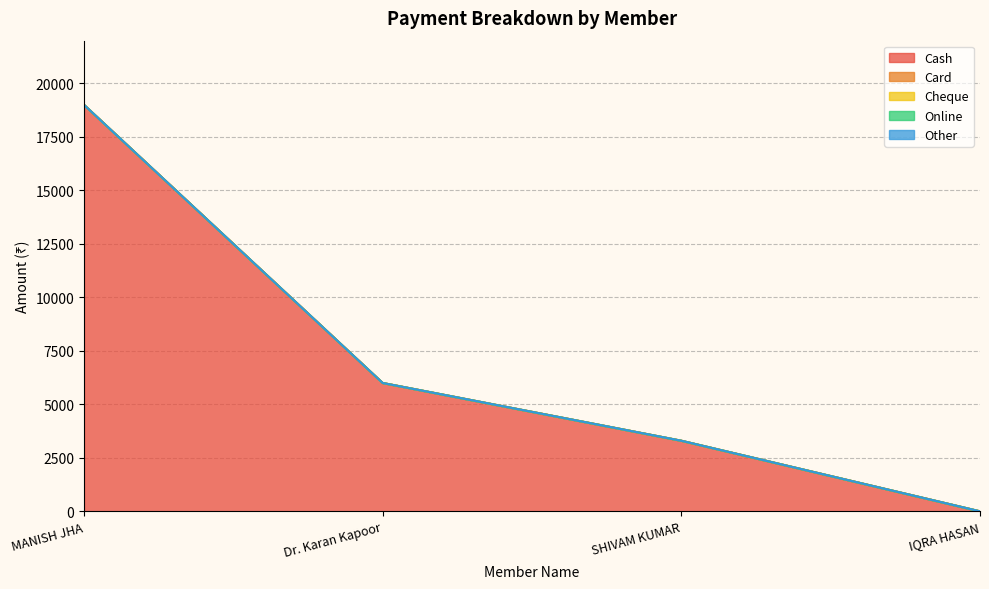

At how many categories does at least one series exceed 10848?

1